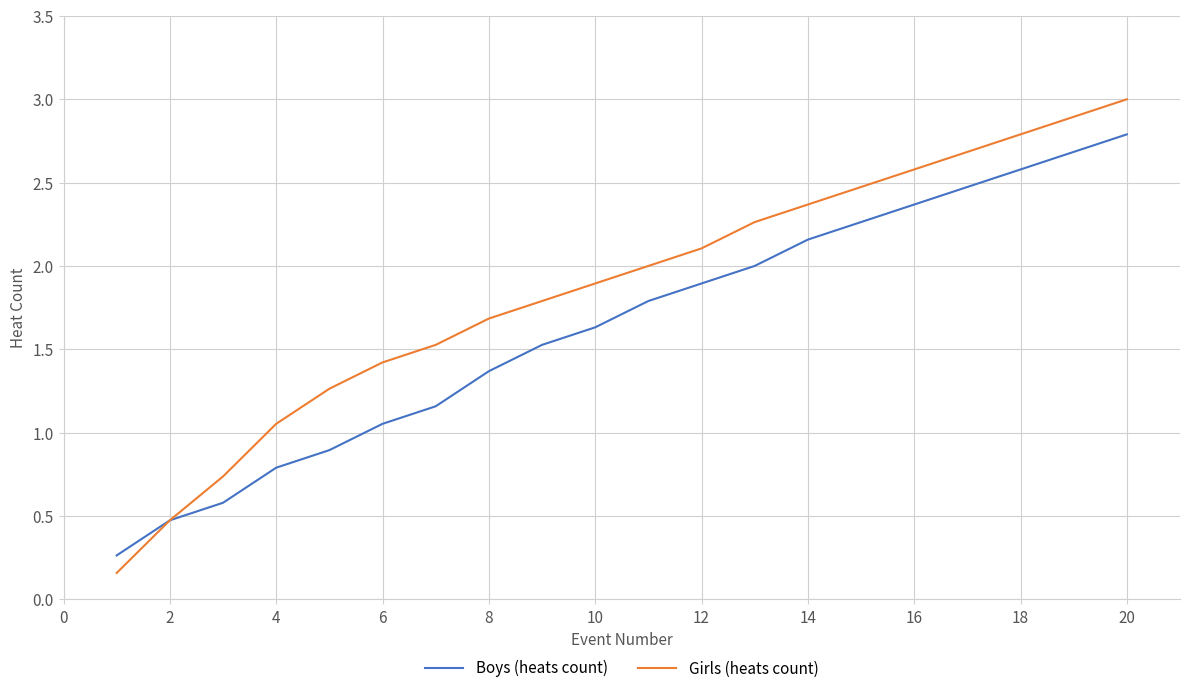

List the series in order of their peak value, highest first.

Girls (heats count), Boys (heats count)